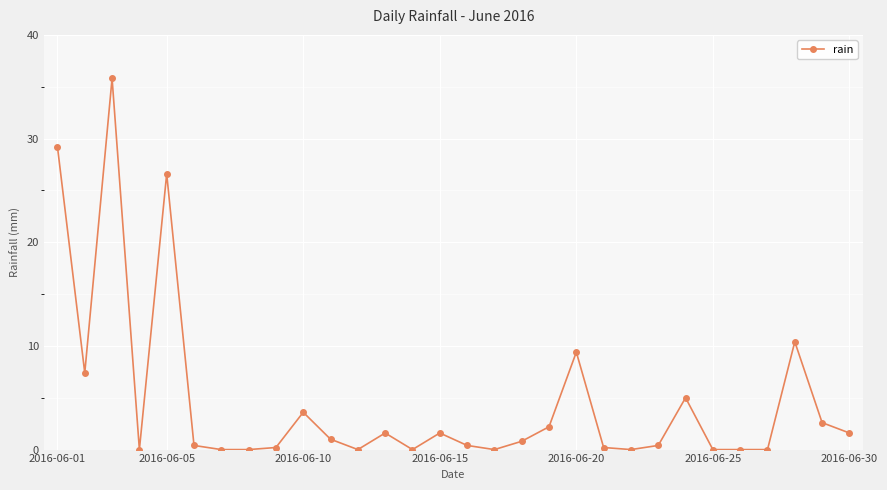

What is the greatest value displayed?

35.8